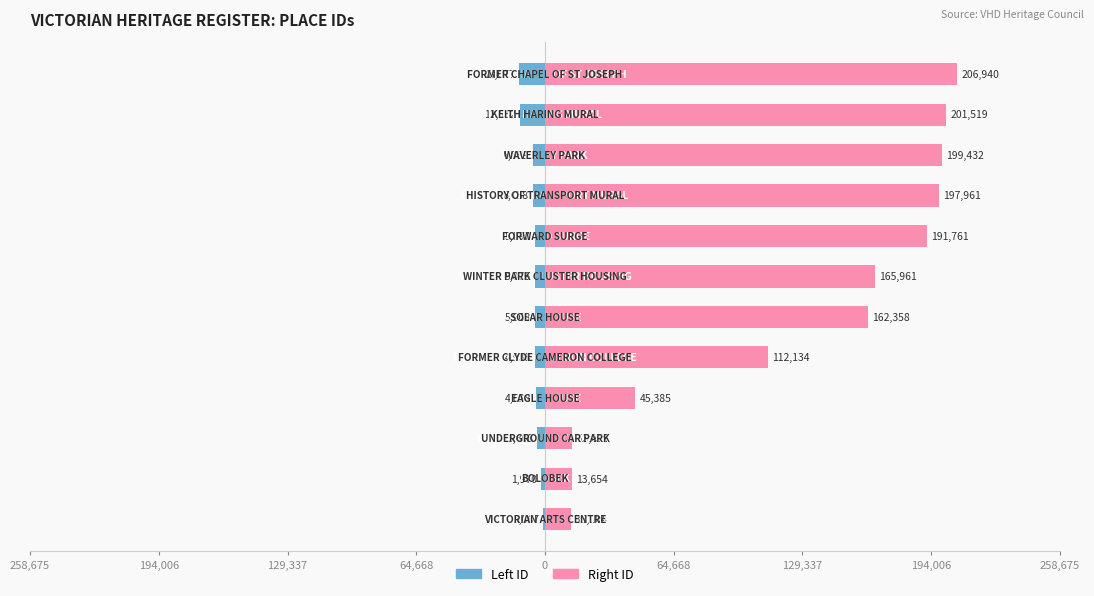

What is the value of the Left ID bar at the 10th from the left?

-6059